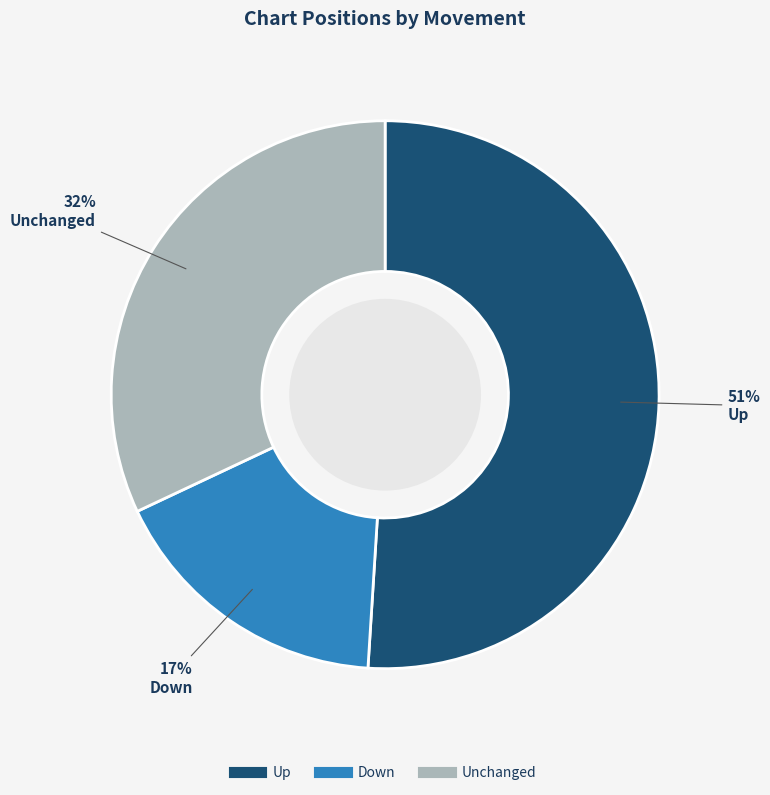

To the nearest percent, what is the average slice percentage?

33%